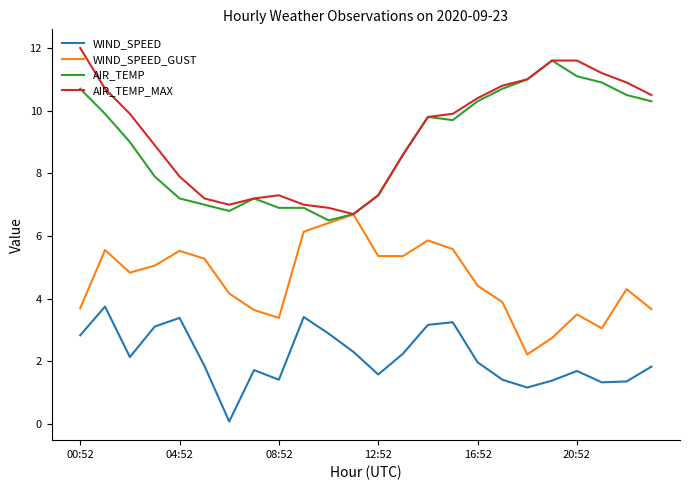

Is this an area chart (filled region under the line)?

No